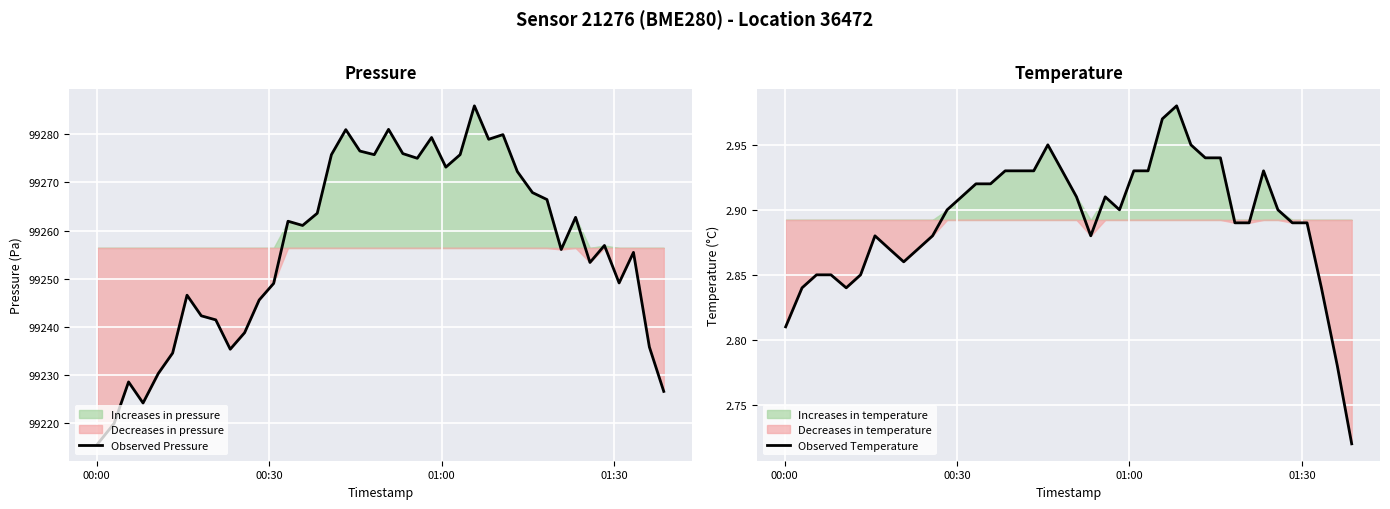

What is the maximum value for Observed Pressure?

99285.9